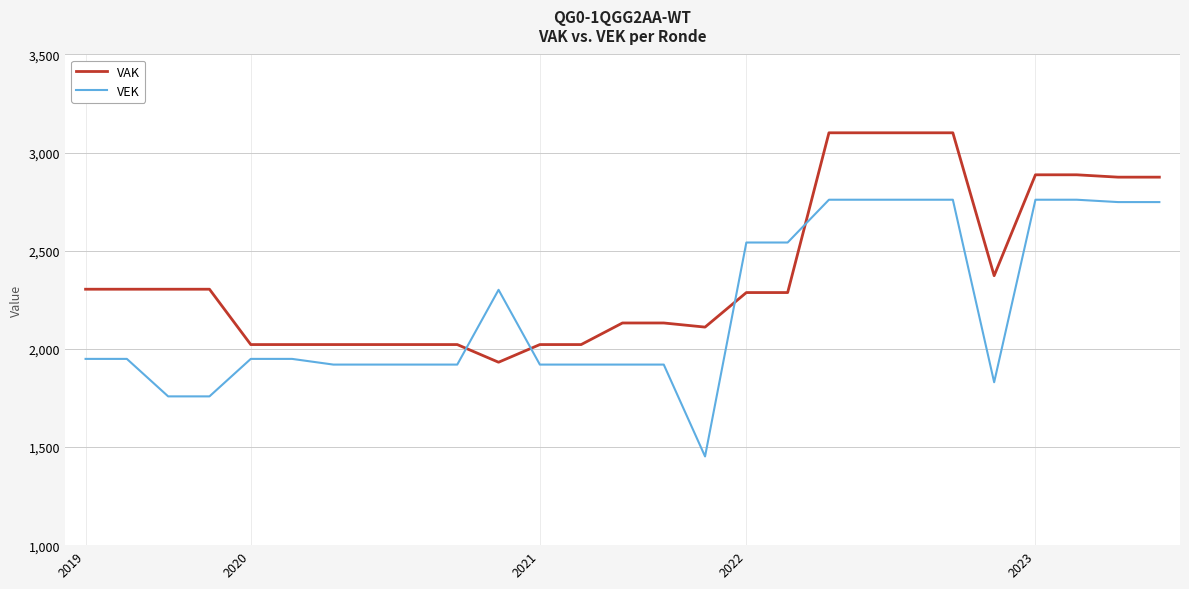

List the series in order of their peak value, lowest first.

VEK, VAK